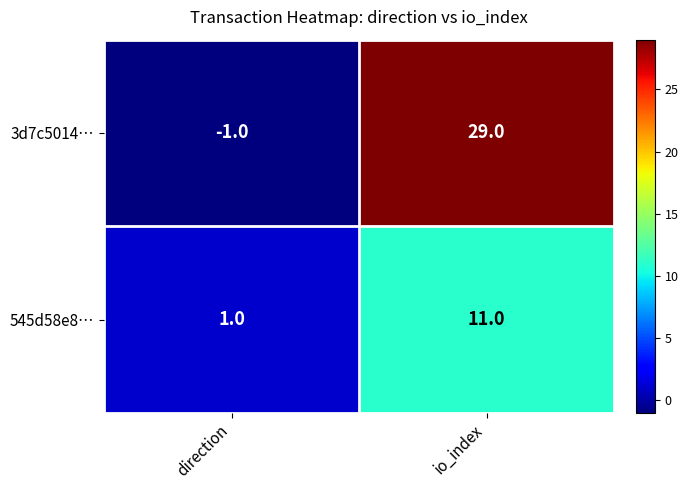

Reading left to right, what are all the values shown in this chart?

3d7c5014…: -1	29
545d58e8…: 1	11